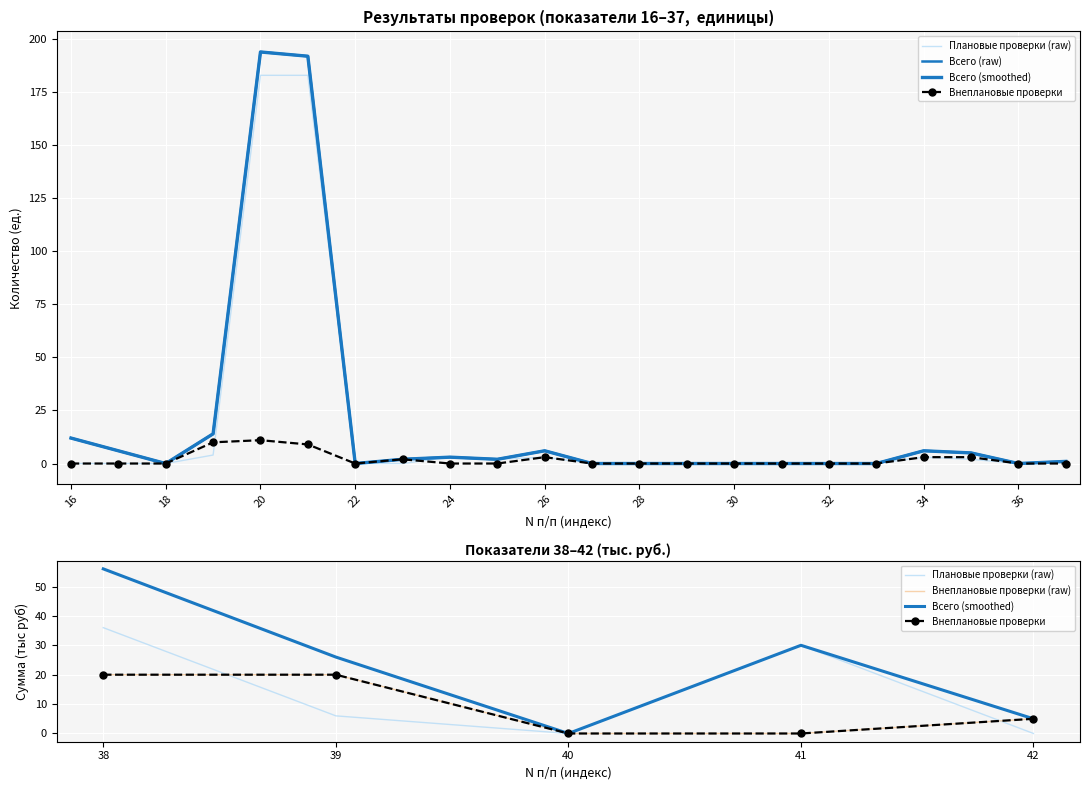

How many values in Всего are above zero?

16